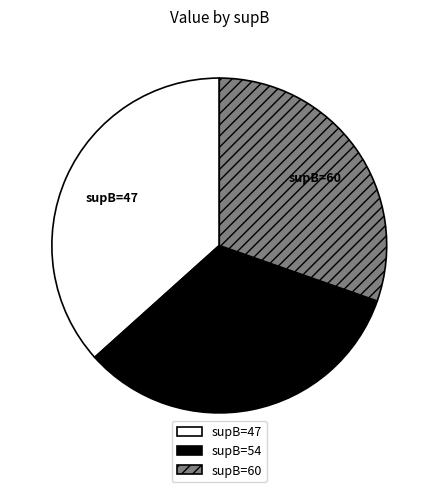

True or false: supB=60 accounts for 36% of the total.

False